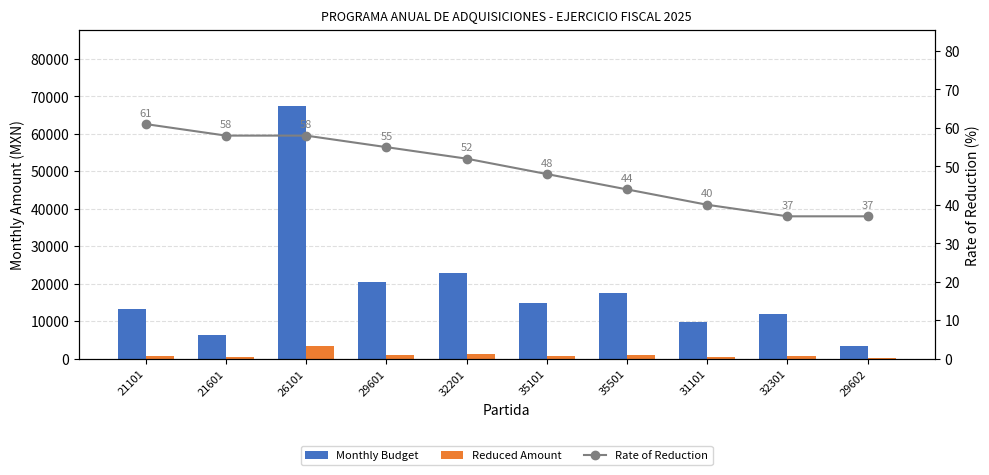

Reading left to right, what are all the values shown in this chart?

Monthly Budget: 21101=13224.0	21601=6250.0	26101=67378.0	29601=20416.0	32201=22839.0	35101=14721.0	35501=17500.0	31101=9620.0	32301=11945.0	29602=3366.0
Reduced Amount: 21101=661.2	21601=312.5	26101=3368.9	29601=1020.8	32201=1142.0	35101=736.1	35501=875.0	31101=481.0	32301=597.2	29602=168.3
Rate of Reduction: 21101=61.0	21601=58.0	26101=58.0	29601=55.0	32201=52.0	35101=48.0	35501=44.0	31101=40.0	32301=37.0	29602=37.0